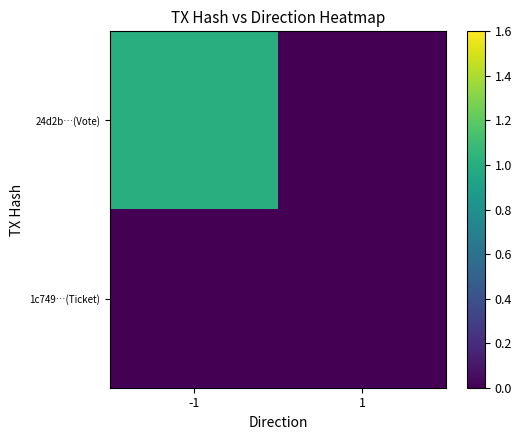

What is the maximum value shown in the chart?

1